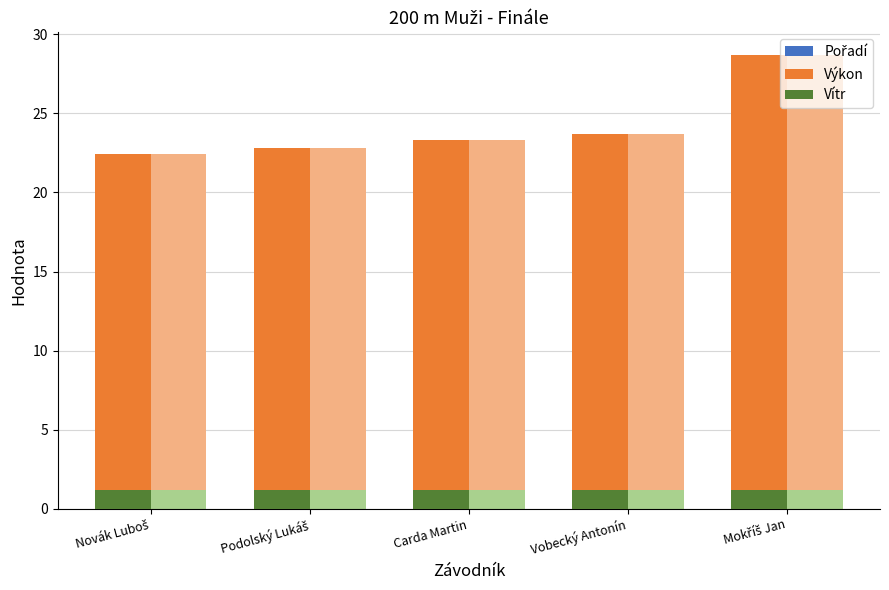

At which category is the sum across all series the highest?

Mokříš Jan